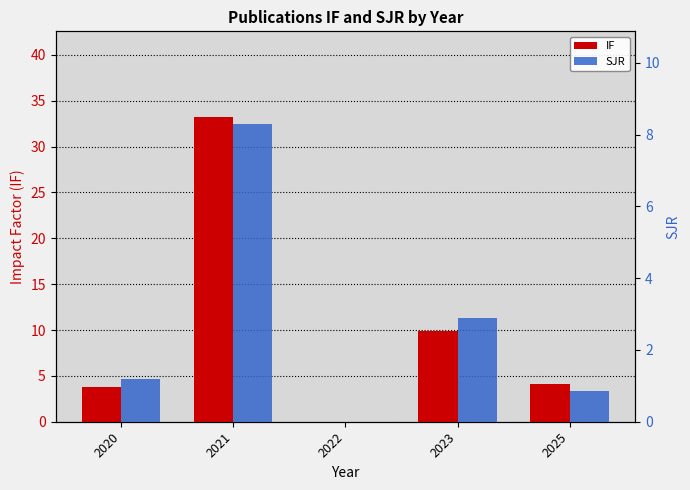

Read the SJR value at 2020.

1.2